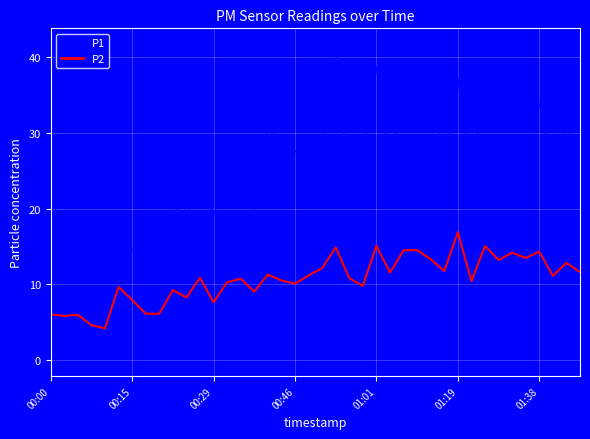

What is the minimum value shown in the chart?

4.2